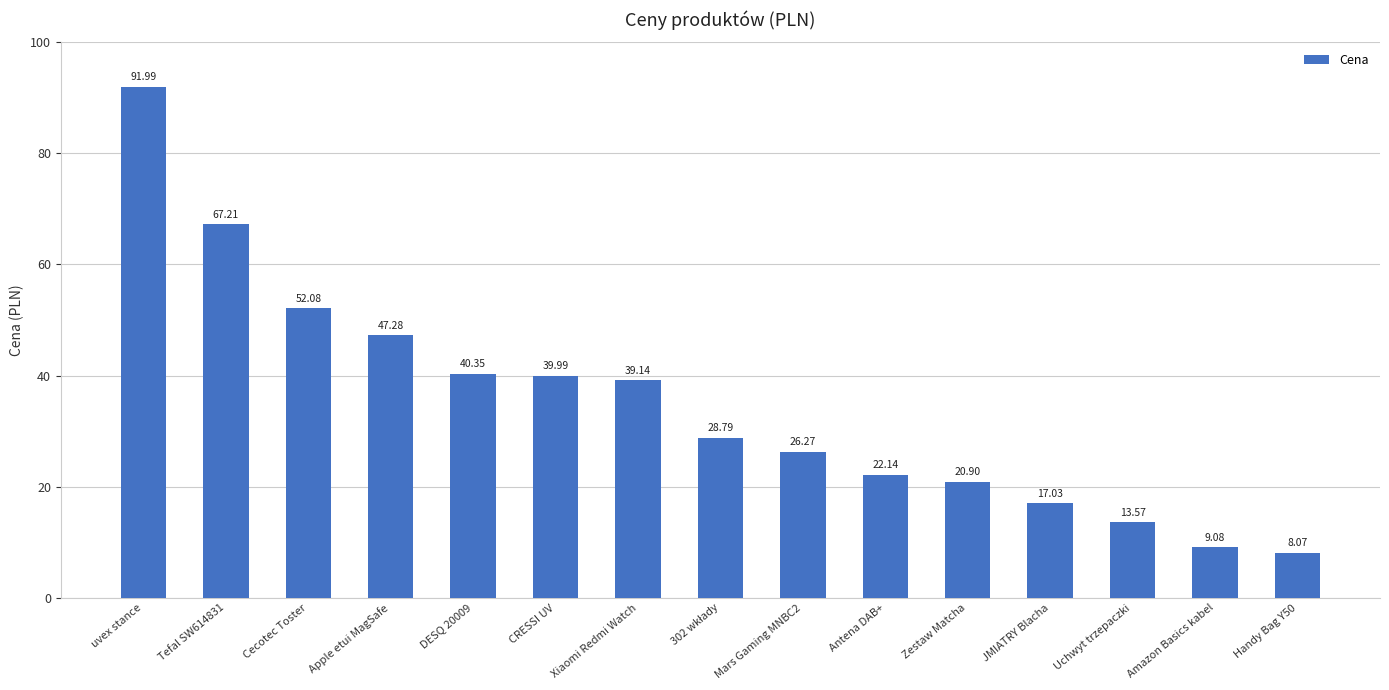

What is the approximate value at DESQ 20009?

40.4